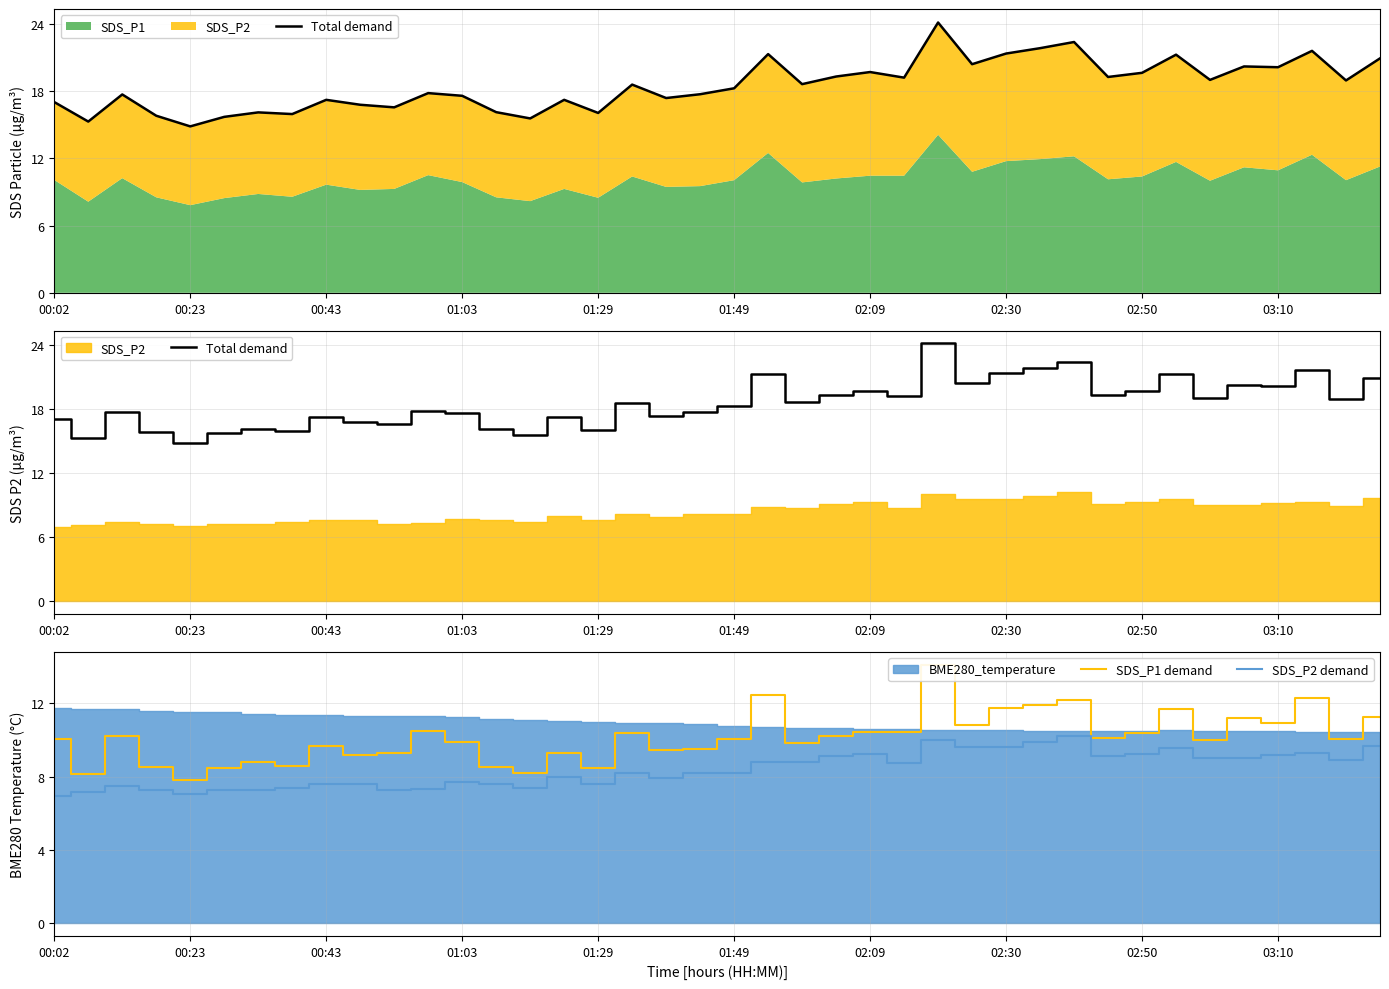

What position from the left is 25?

26